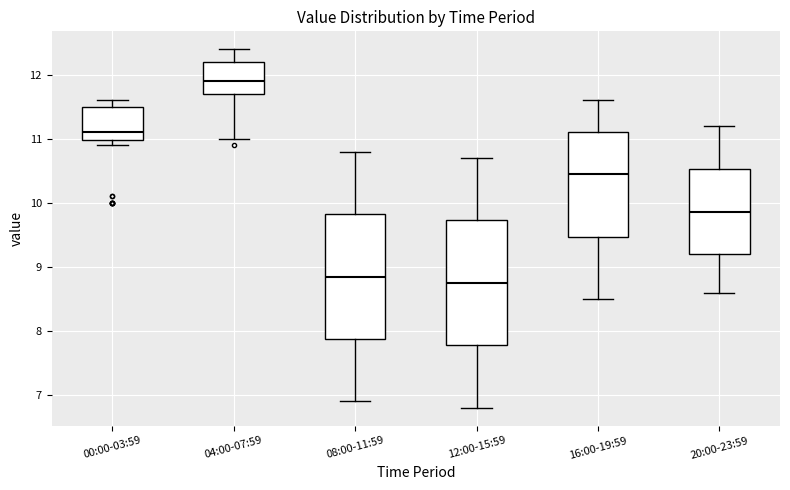

Reading left to right, read every box against the y-axis: the position of its median line, the range the box covers, and the ends of its whiskers. The values are not printed on the chart, so give them approximately, as read against the axis.

00:00-03:59: median 11.1, box 11.0 to 11.5, whiskers 10.9 to 11.6
04:00-07:59: median 11.9, box 11.7 to 12.2, whiskers 11.0 to 12.4
08:00-11:59: median 8.9, box 7.9 to 9.8, whiskers 6.9 to 10.8
12:00-15:59: median 8.8, box 7.8 to 9.7, whiskers 6.8 to 10.7
16:00-19:59: median 10.5, box 9.5 to 11.1, whiskers 8.5 to 11.6
20:00-23:59: median 9.9, box 9.2 to 10.5, whiskers 8.6 to 11.2